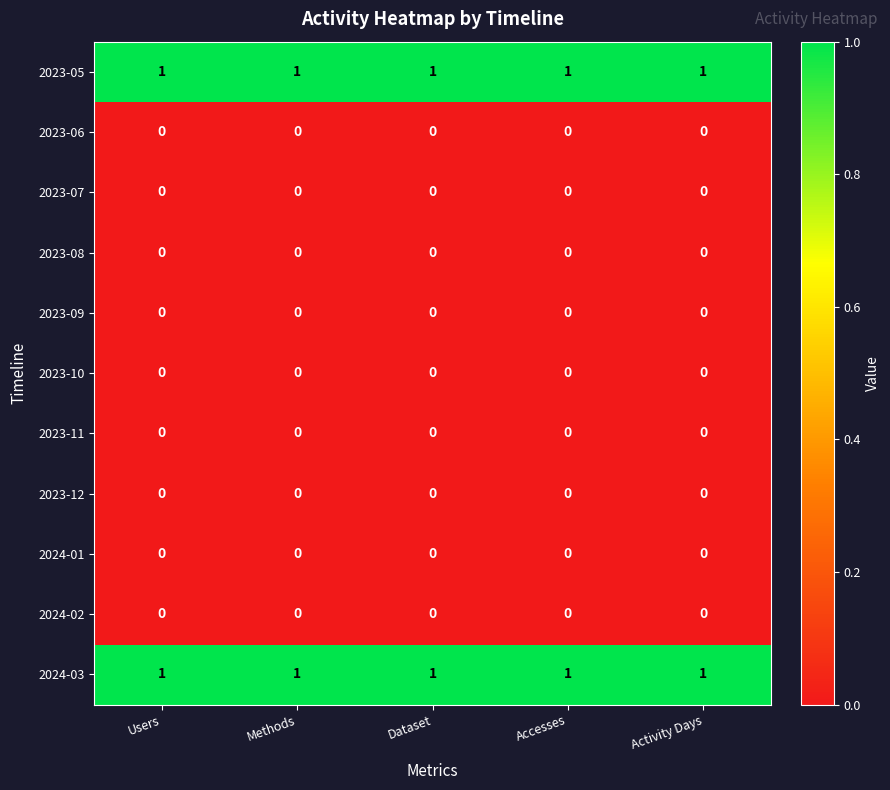

At how many categories does at least one series exceed 0?

5